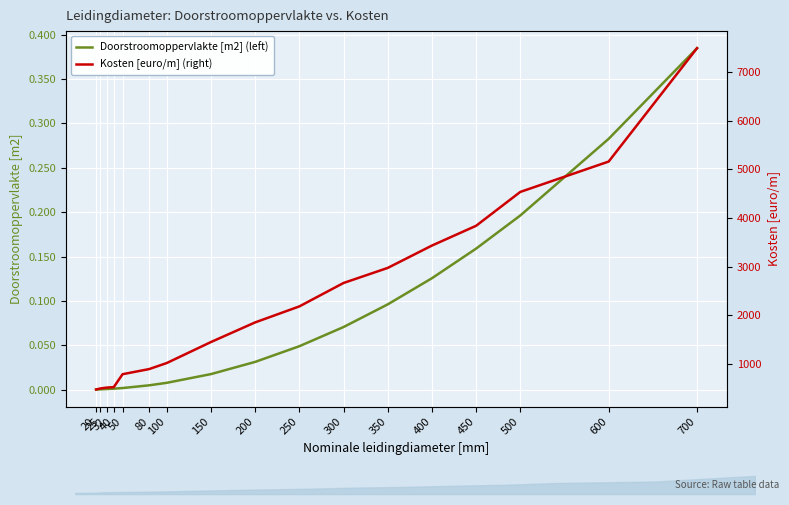

Rank the categories by Doorstroomoppervlakte [m2] (left) value from highest to lowest.

700, 600, 500, 450, 400, 350, 300, 250, 200, 150, 100, 80, 50, 40, 32, 25, 20